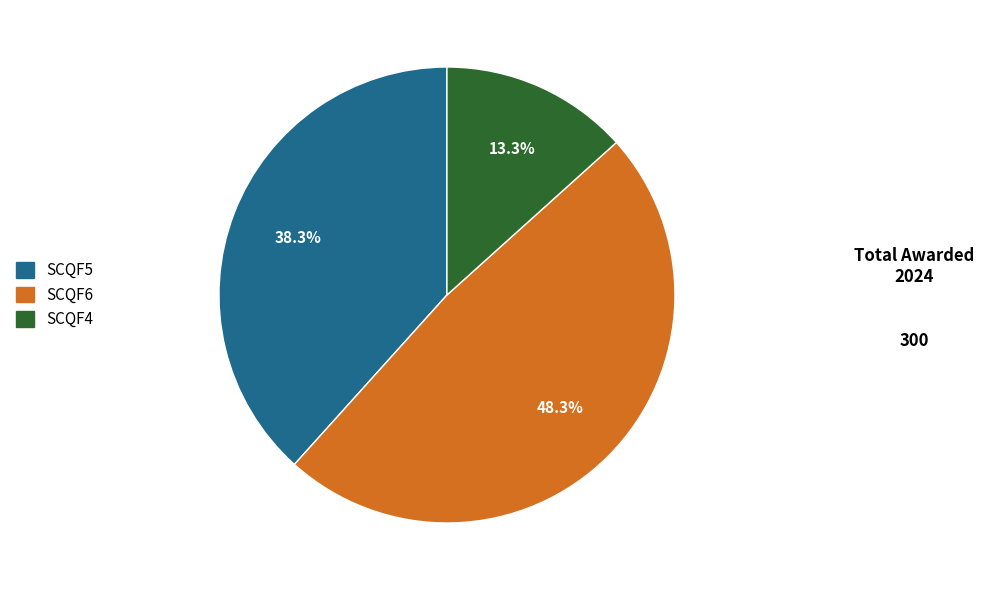

The SCQF6 slice represents 48% of the pie. True or false?

True